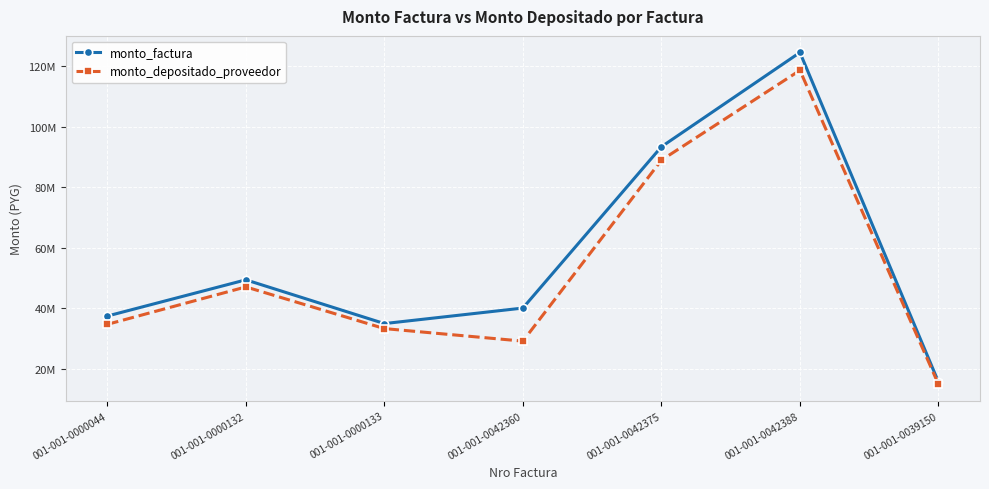

What position from the right is 001-001-0042375?

3